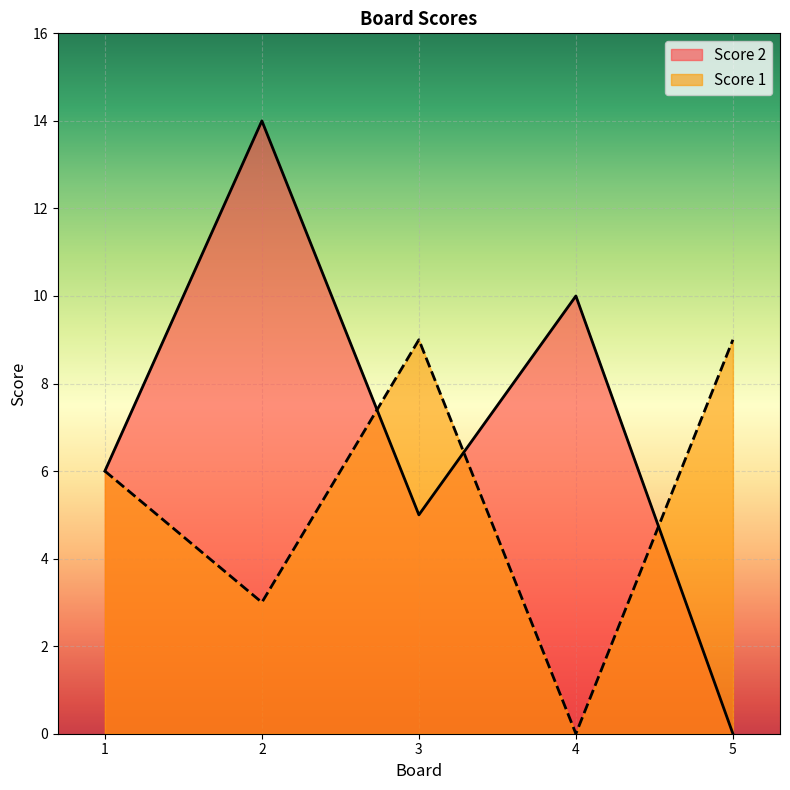

Read the Score 1 value at 5.

9